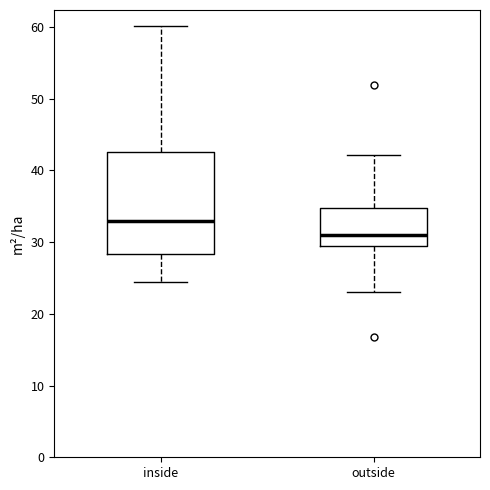

Where does the lower whisker of the box for inside end on the y-axis? The values are not printed on the chart, so give them approximately, as read against the axis.

25